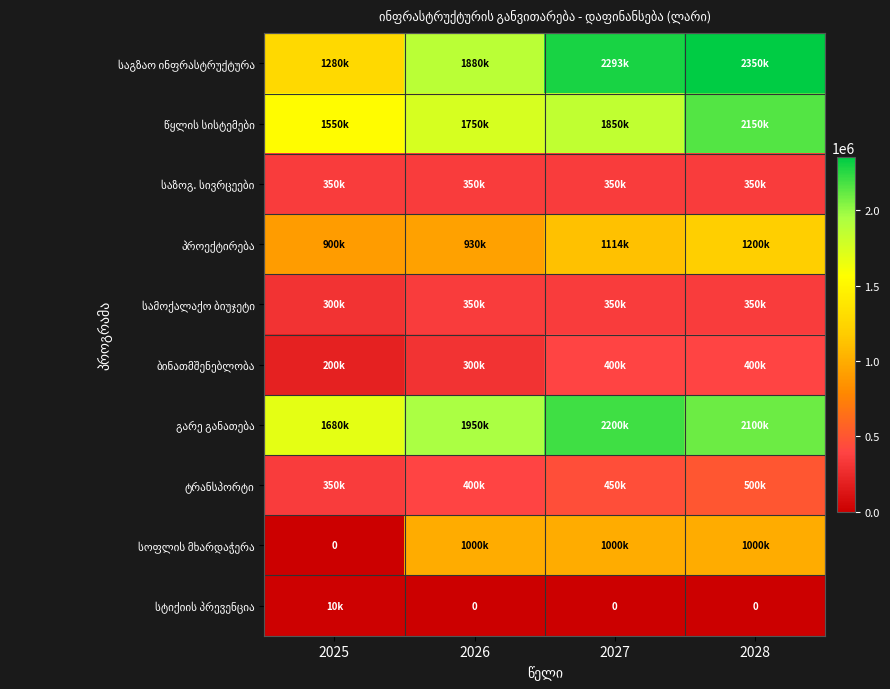

Between 2026 and 2025, which is larger?

2026